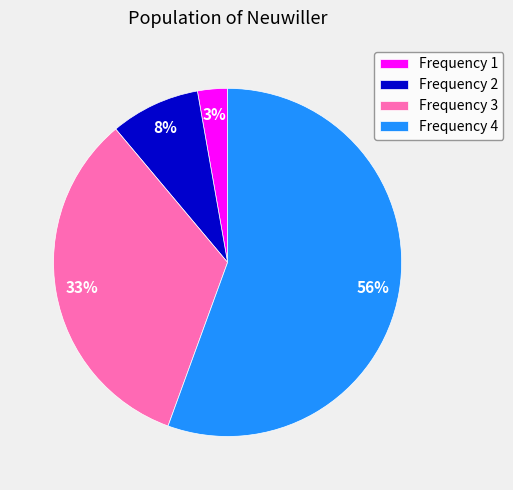

Is it true that Frequency 1 is 10% of the pie?

False